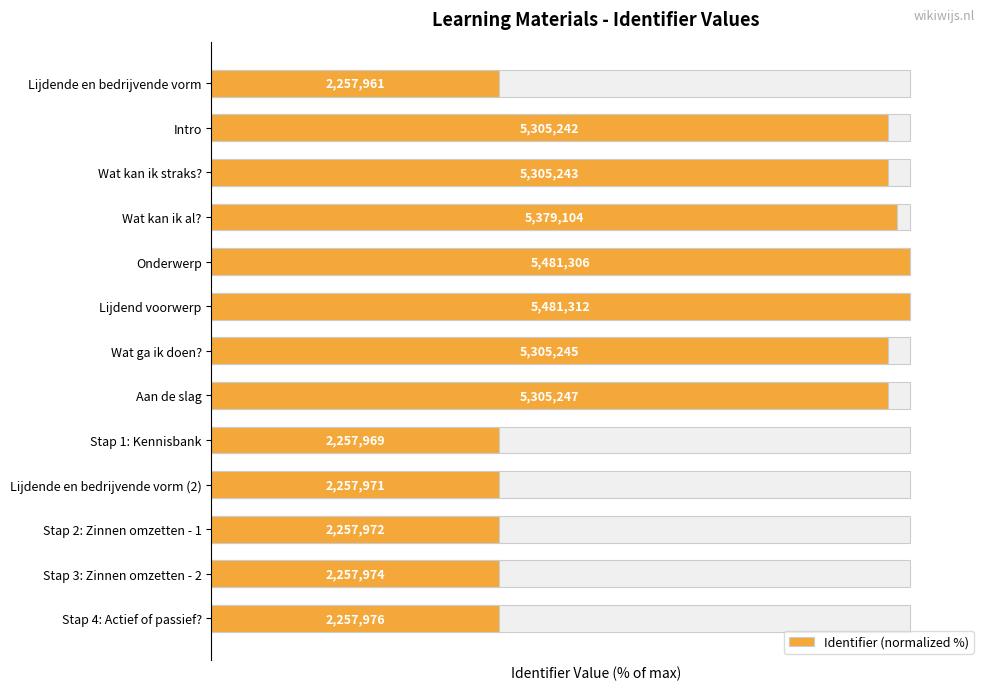

Does the chart contain any negative values?

No